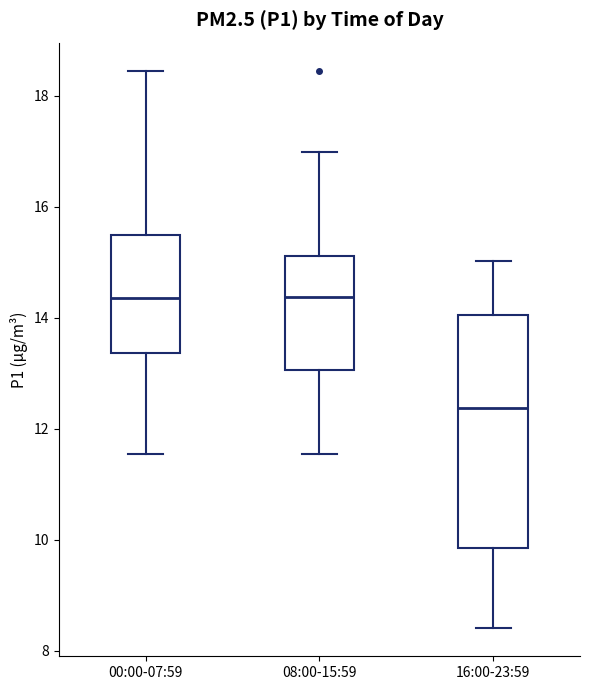

Reading left to right, read every box against the y-axis: the position of its median line, the range the box covers, and the ends of its whiskers. The values are not printed on the chart, so give them approximately, as read against the axis.

00:00-07:59: median 14.4, box 13.4 to 15.4, whiskers 11.6 to 18.4
08:00-15:59: median 14.4, box 13.0 to 15.2, whiskers 11.6 to 17.0
16:00-23:59: median 12.4, box 9.8 to 14.0, whiskers 8.4 to 15.0